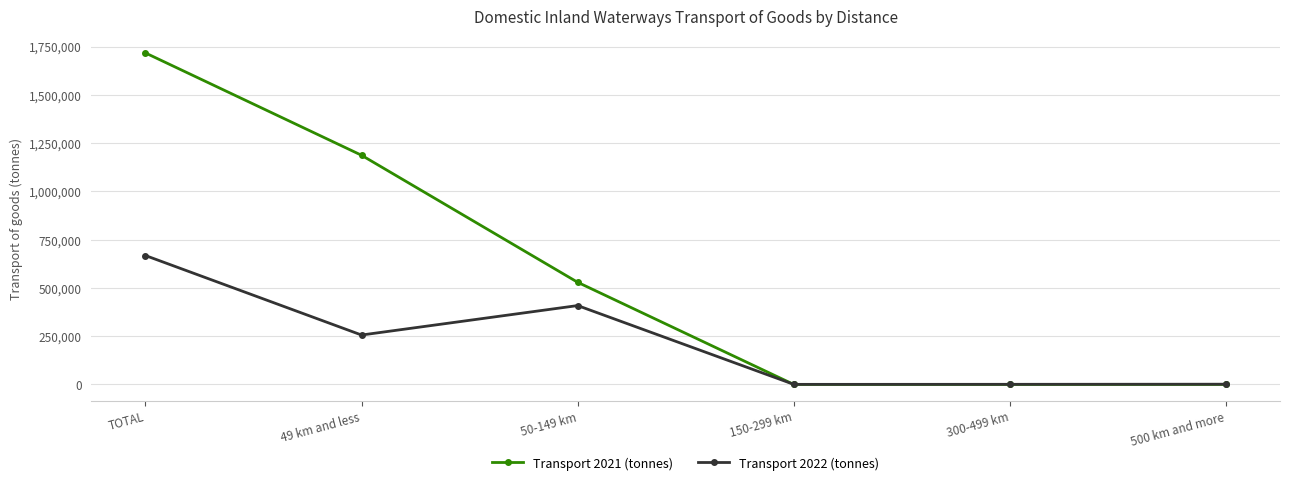

Count the number of data series in this chart.

2